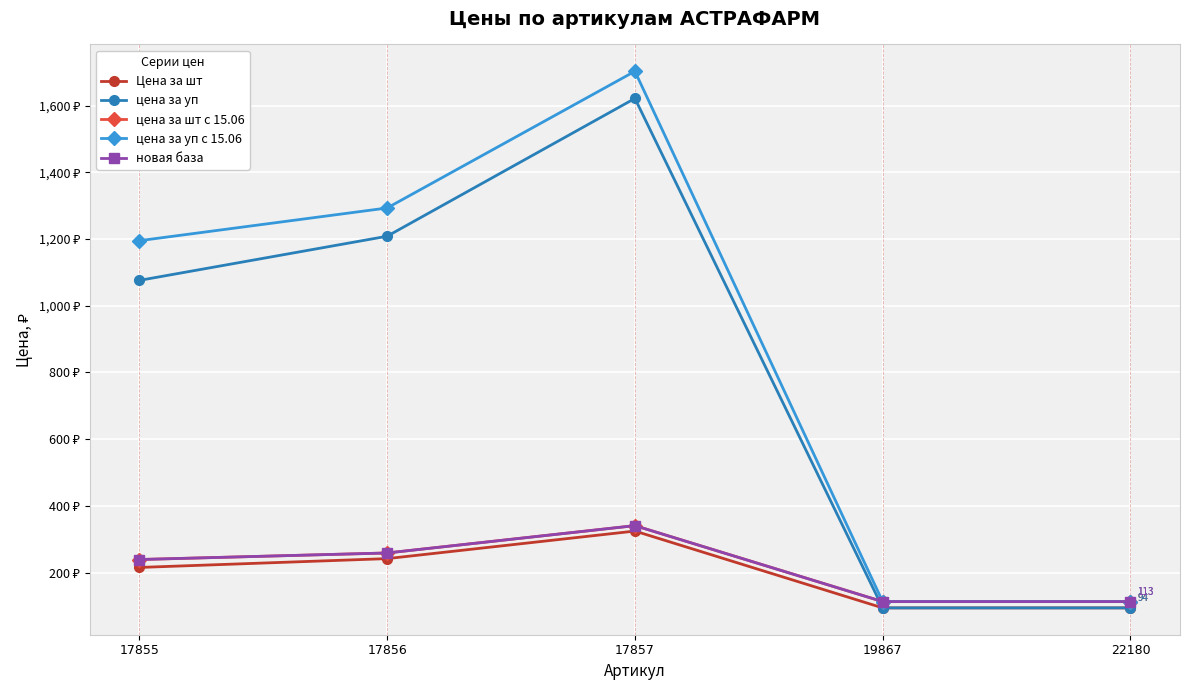

What is the total value across all series at 17857?

4329.6